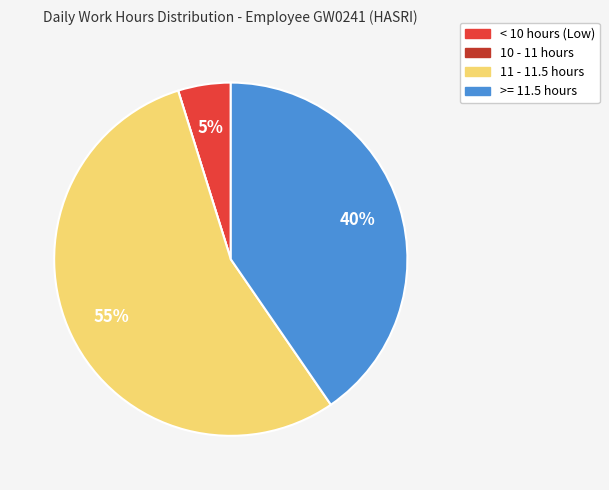

To the nearest percent, what is the difference between the largest and smallest slice percentages?

55%